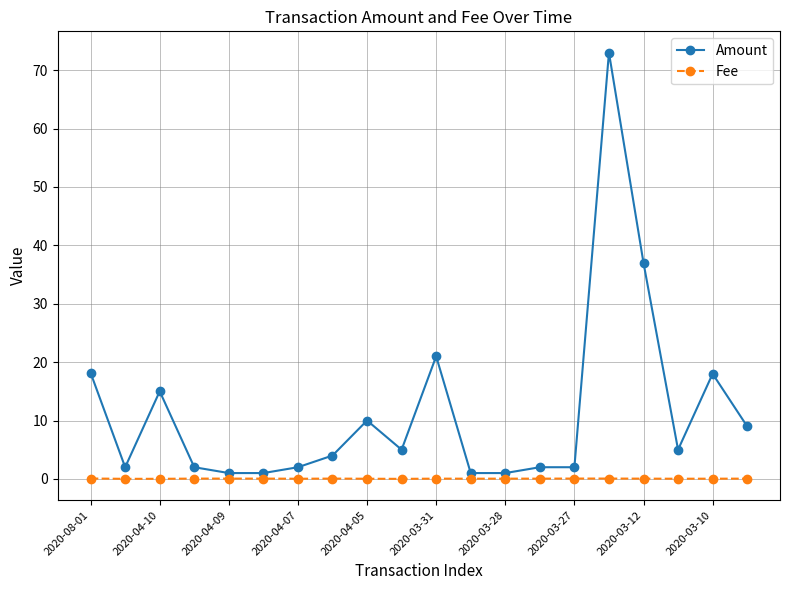

How many distinct data groups are displayed?

2